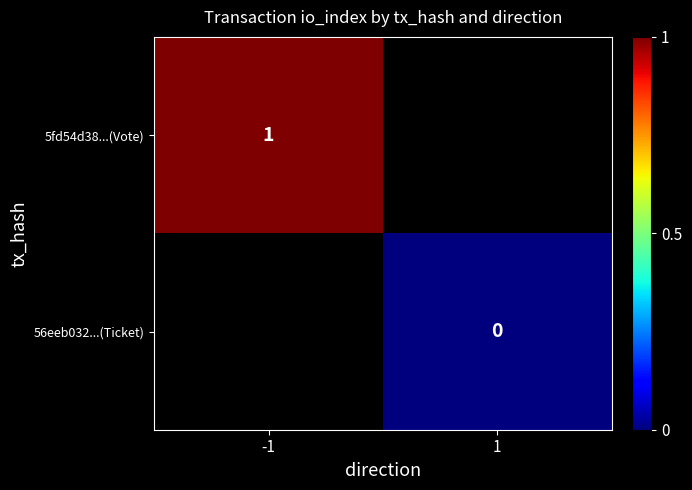

The value of 5fd54d38...(Vote) at -1 is 1. True or false?

True